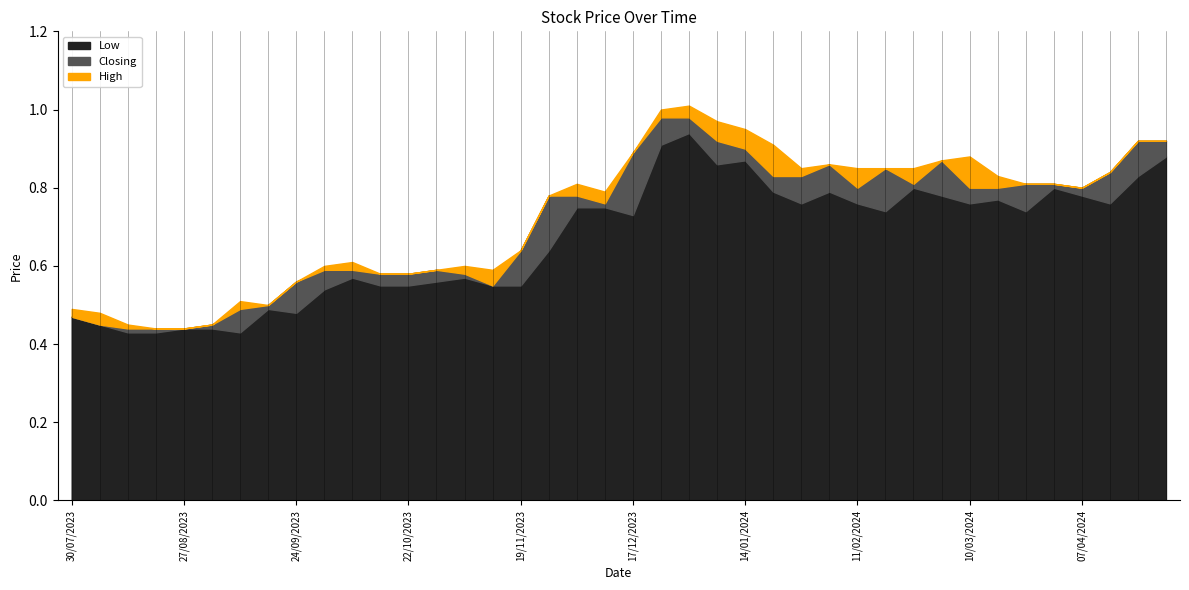

In High, how many points are lower than both neighbors (excluding endpoints)?

5